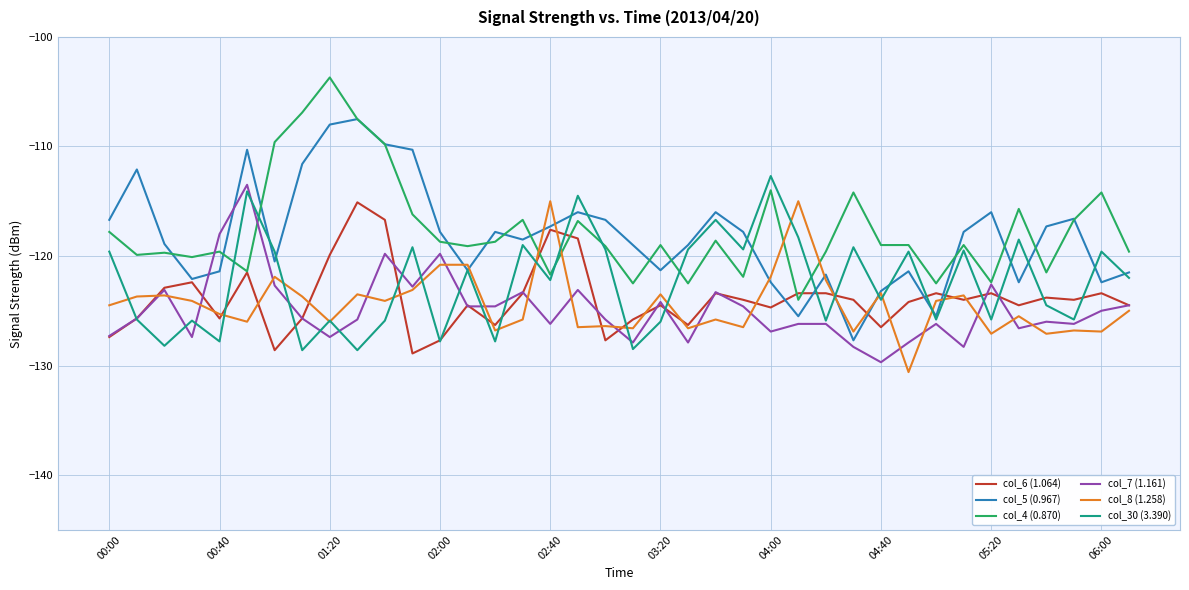

What is the smallest value displayed?

-130.6